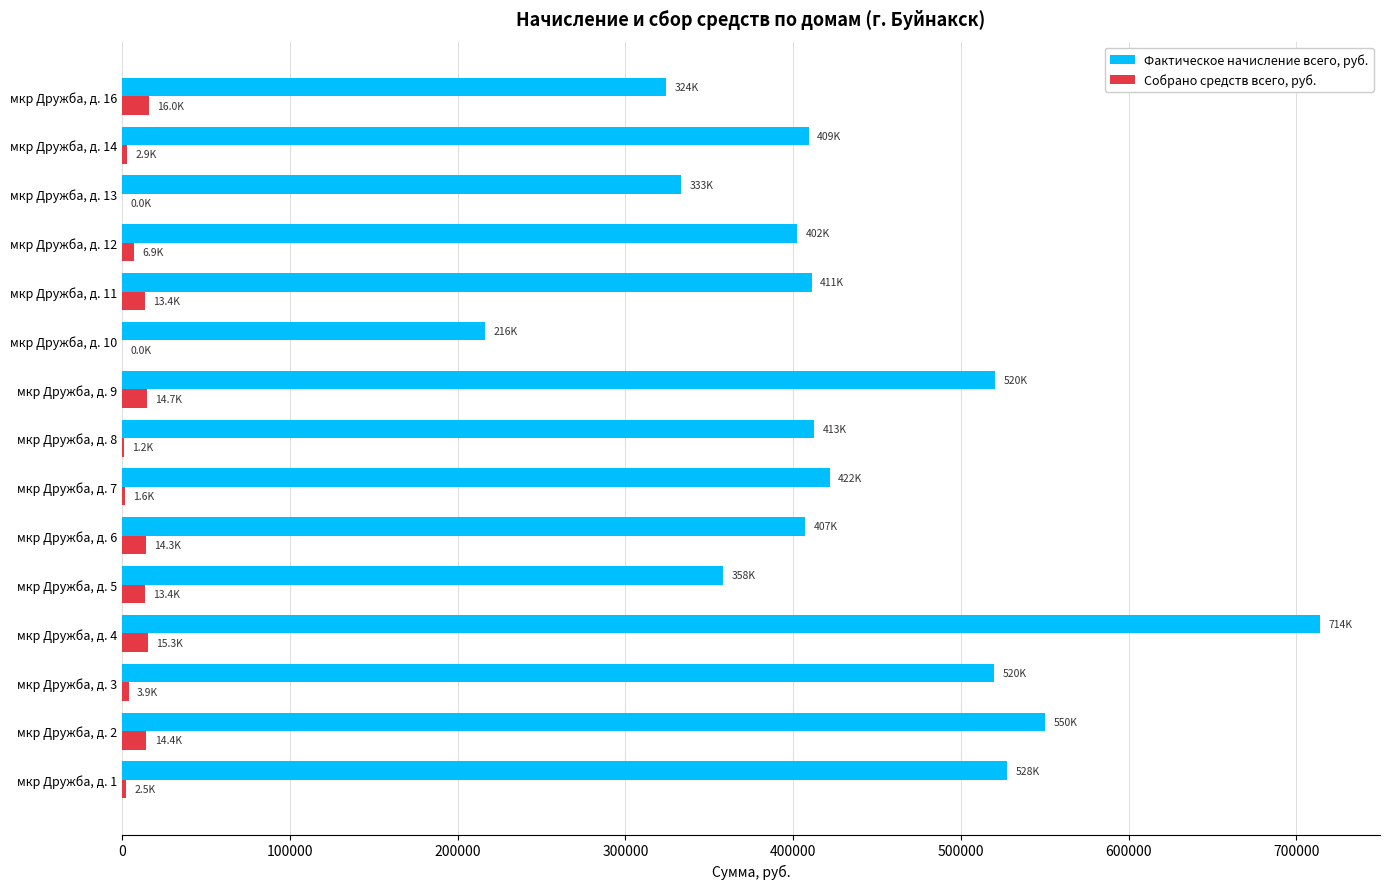

What is the sum of all Фактическое начисление всего, руб. values?

6528656.3